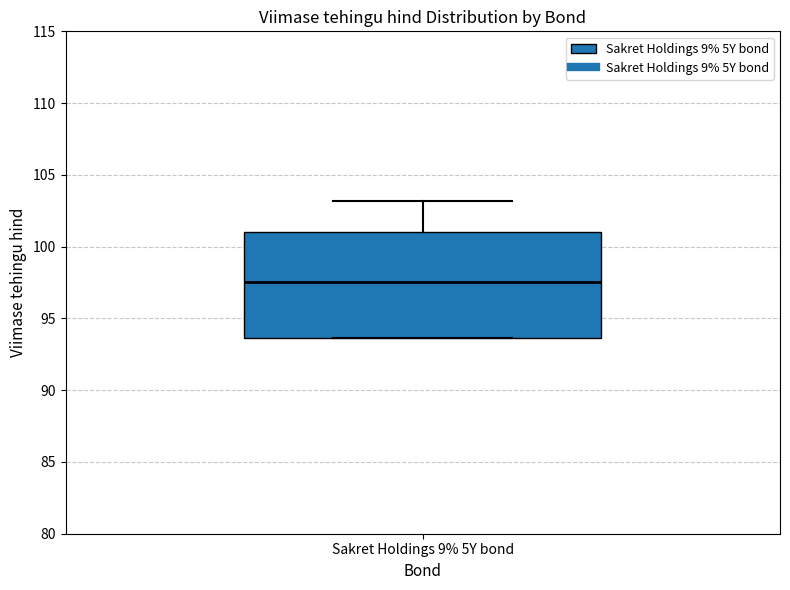

Read this box plot against the y-axis: the position of the median line, the range covered by the box, and the ends of both whiskers. The values are not printed on the chart, so give them approximately, as read against the axis.

median 97.5, box 93.5 to 101.0, whiskers 93.5 to 103.0